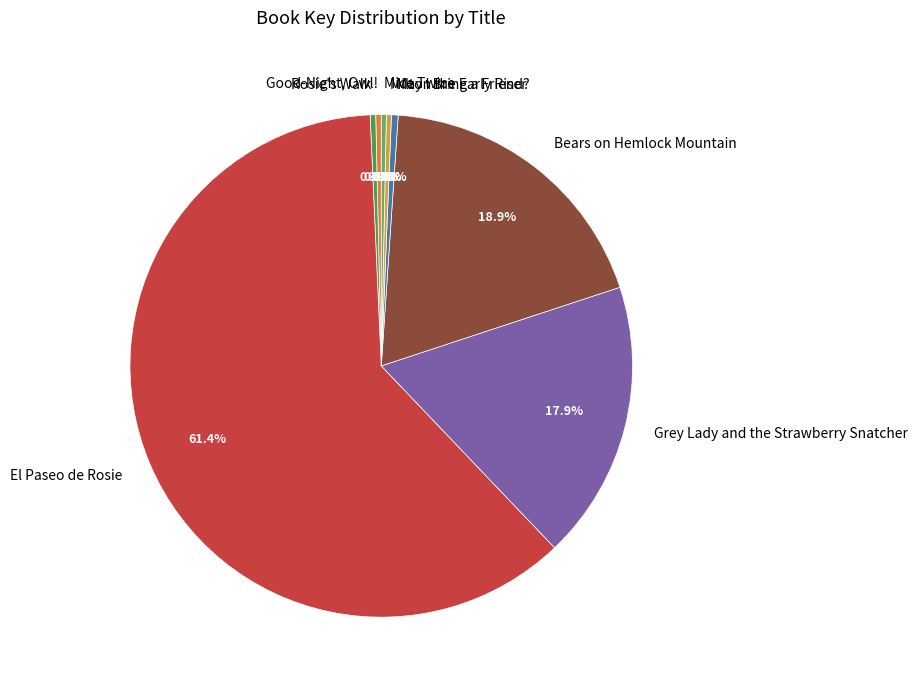

Is the sum of Mice Twice and Grey Lady and the Strawberry Snatcher greater than half?

No